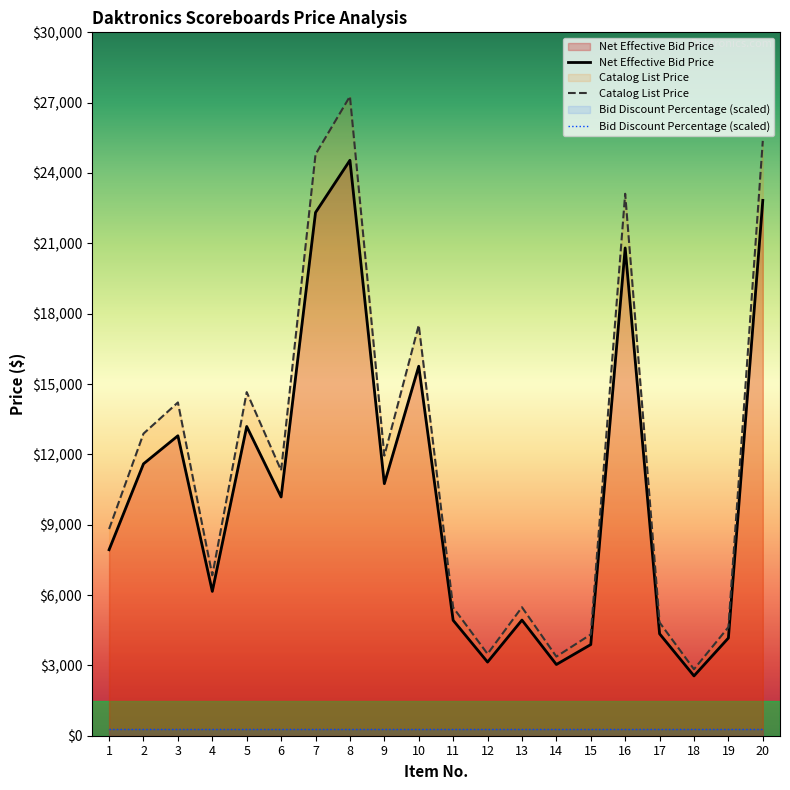

At which label does Catalog List Price first exceed 11315?

2